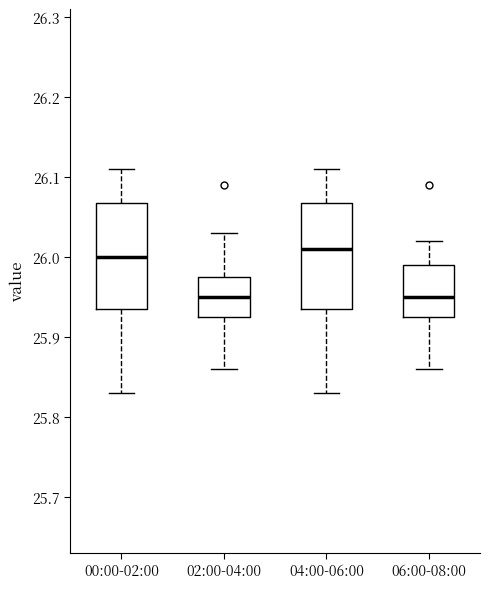

Where does the median line of the box for 02:00-04:00 sit on the y-axis? The values are not printed on the chart, so give them approximately, as read against the axis.

25.95